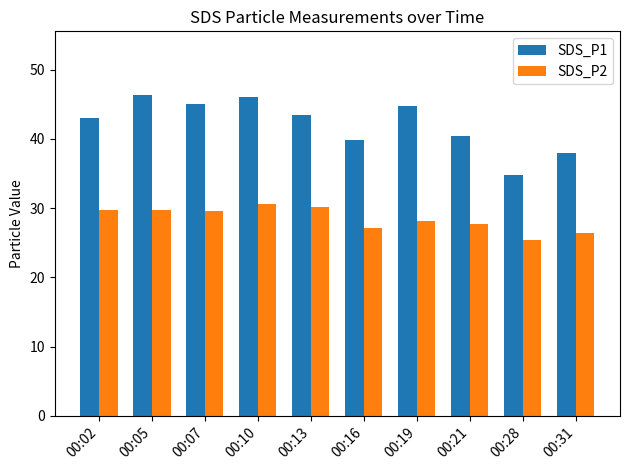

Count the number of categories in the chart.

10